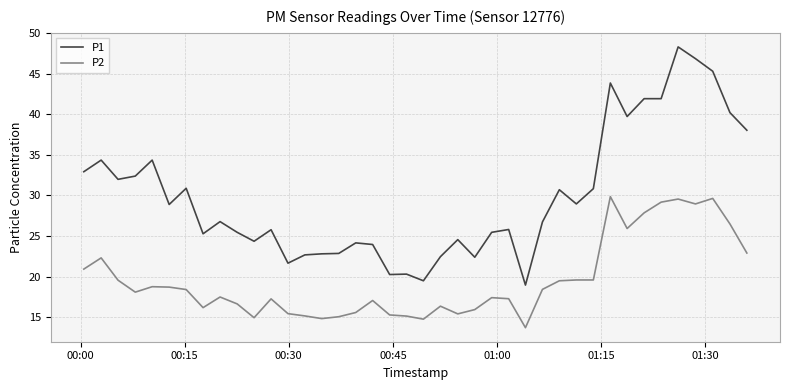

Rank the series by their maximum value, from highest to lowest.

P1, P2